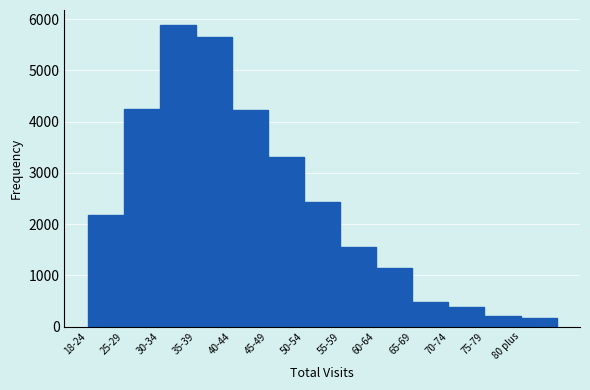

Where is the data nearest to the value 3023?

45-49